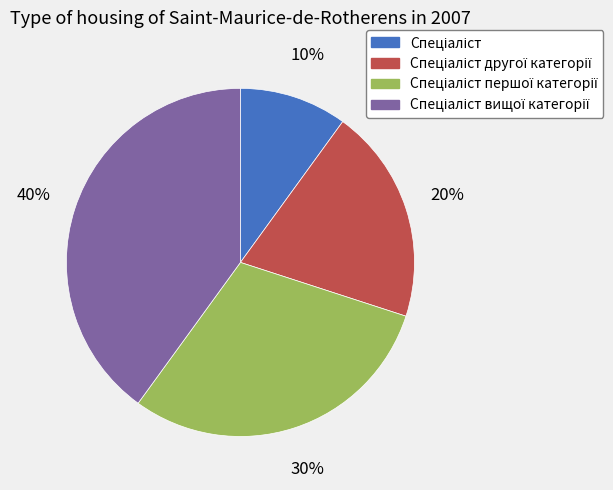

To the nearest percent, what is the average slice percentage?

25%